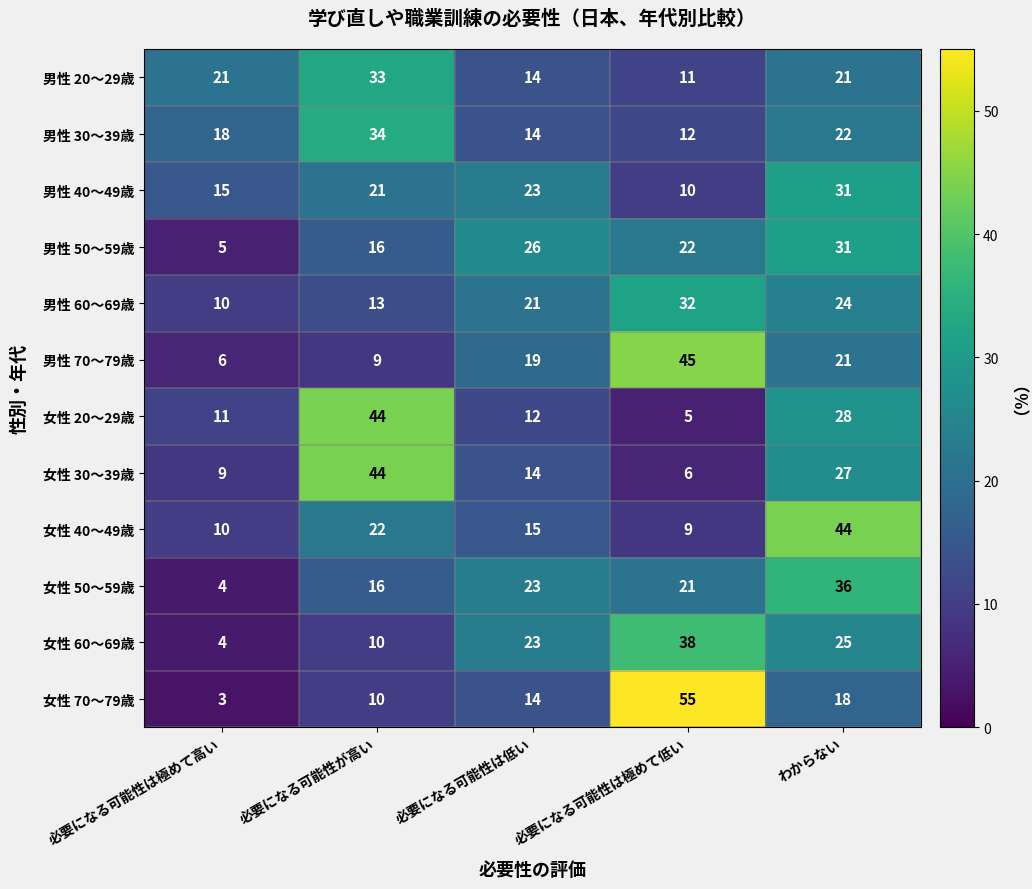

What is the sum of all 女性 70～79歳 values?

100